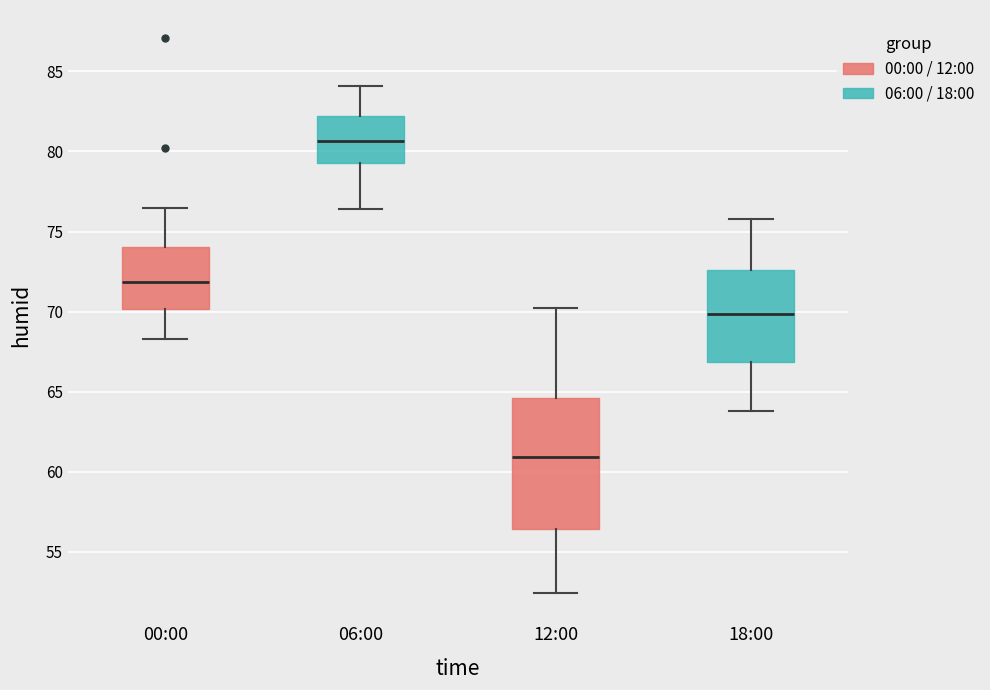

Which box is the tallest, from its lower edge to its upper edge?

12:00